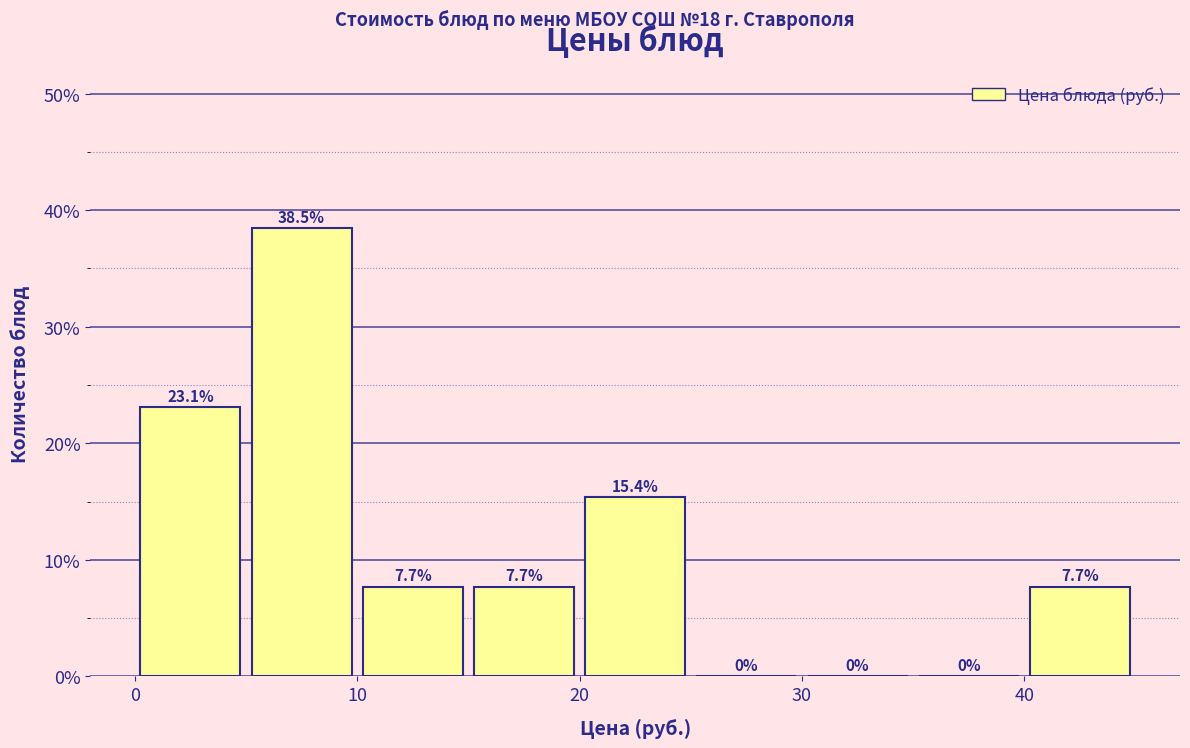

What is the height of the bar covering 15 to 20 on the x-axis?

7.7